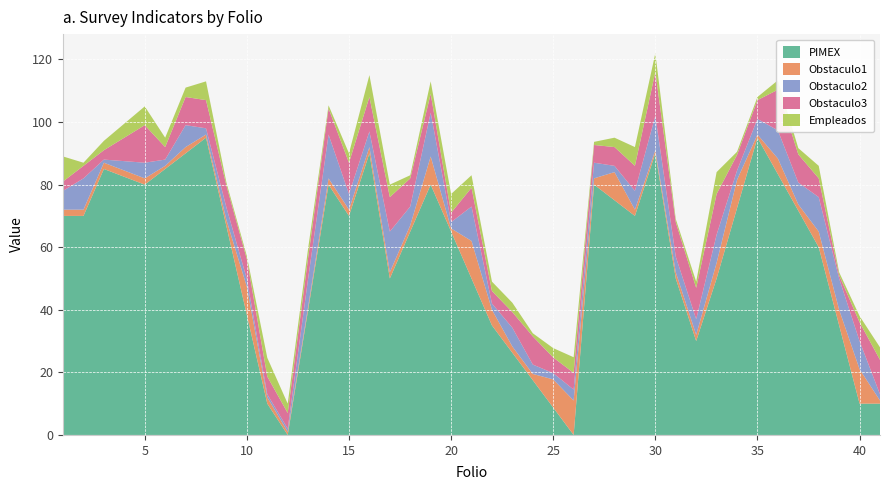

What is the maximum value for PIMEX?

95.0